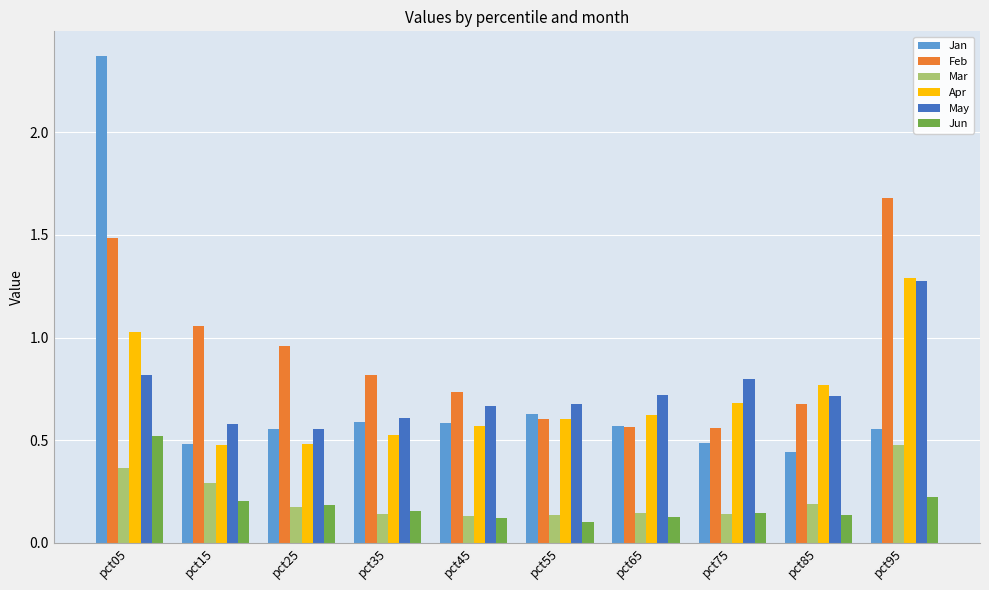

Are the bars grouped side by side (vs. stacked)?

Yes